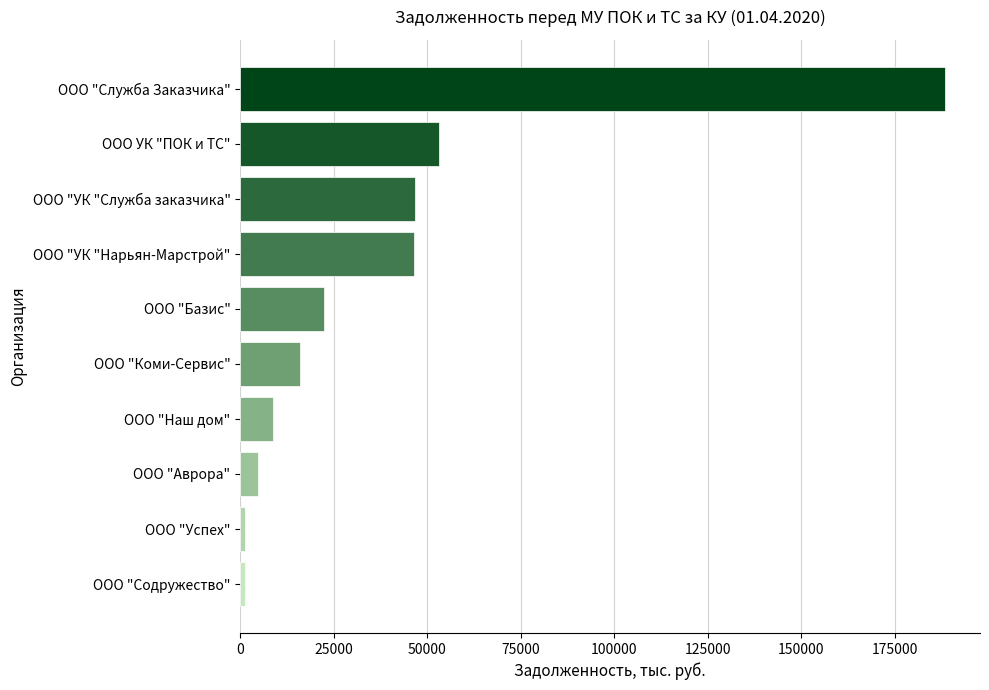

What is the minimum value shown in the chart?

1362